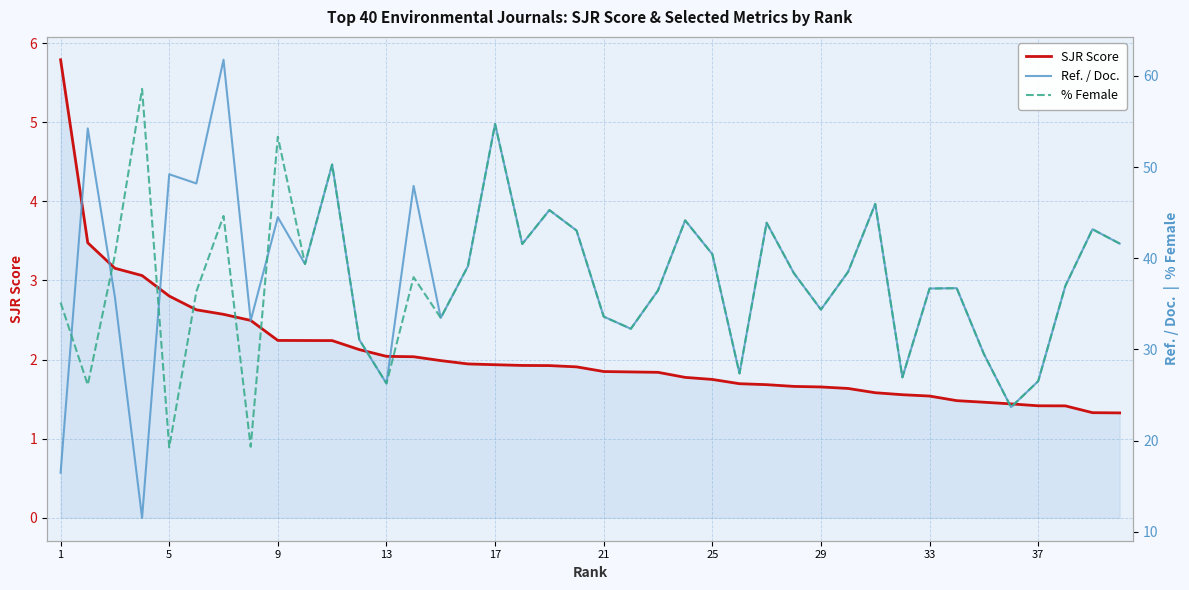

The value of SJR Score at 17 is 1.9. True or false?

True